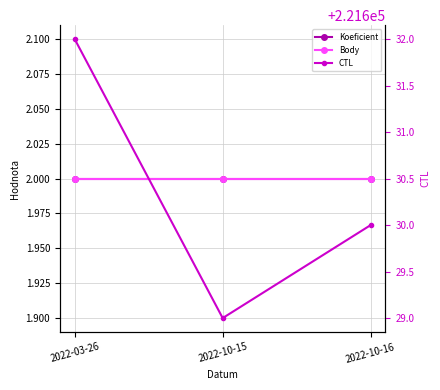

The value of Body at 2022-03-26 is 2. True or false?

True